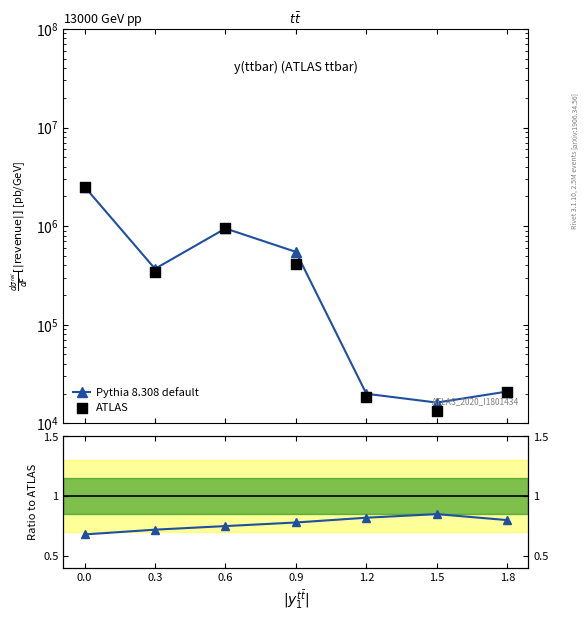

Which series contains the highest Y value?

ATLAS